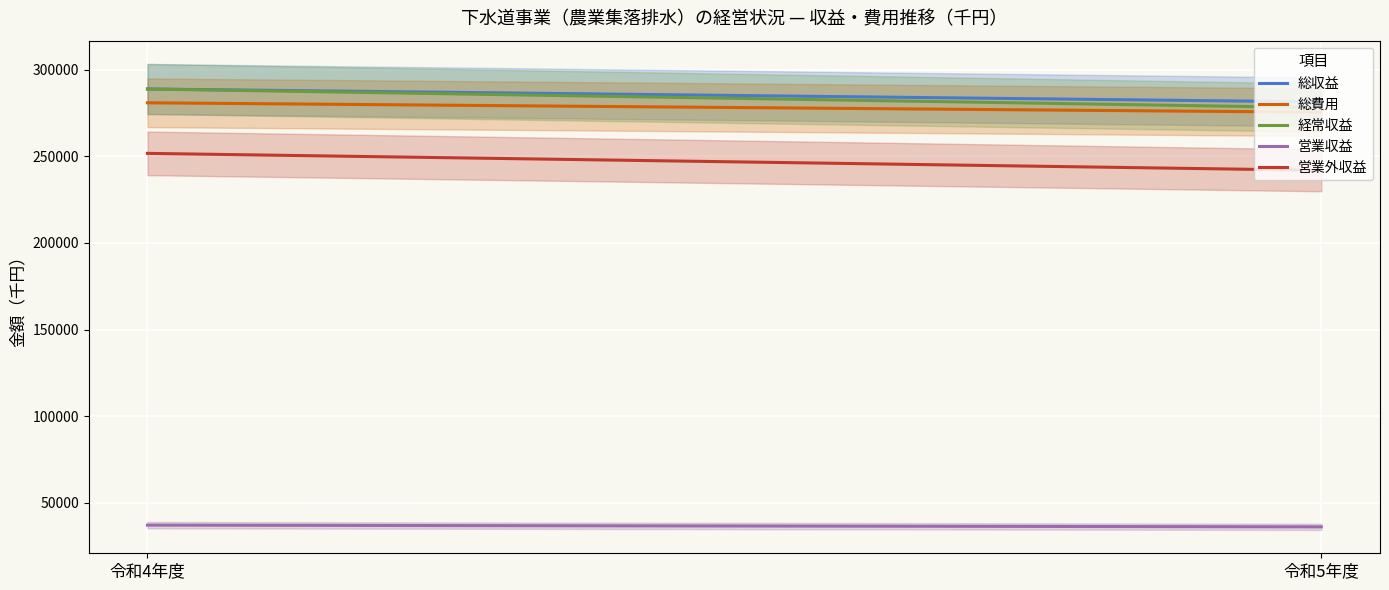

The value of 総収益 at 令和5年度 is 281387. True or false?

True